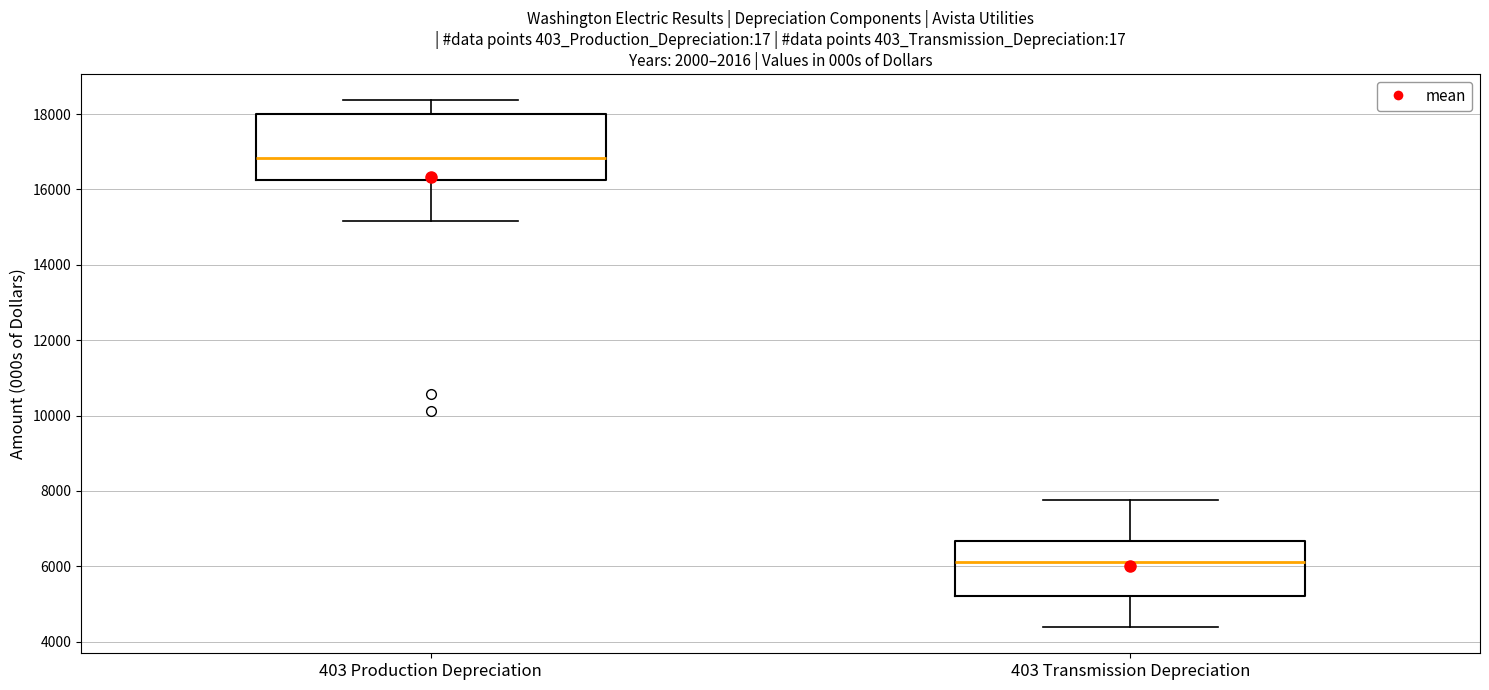

Which box has the lowest median line?

403 Transmission Depreciation